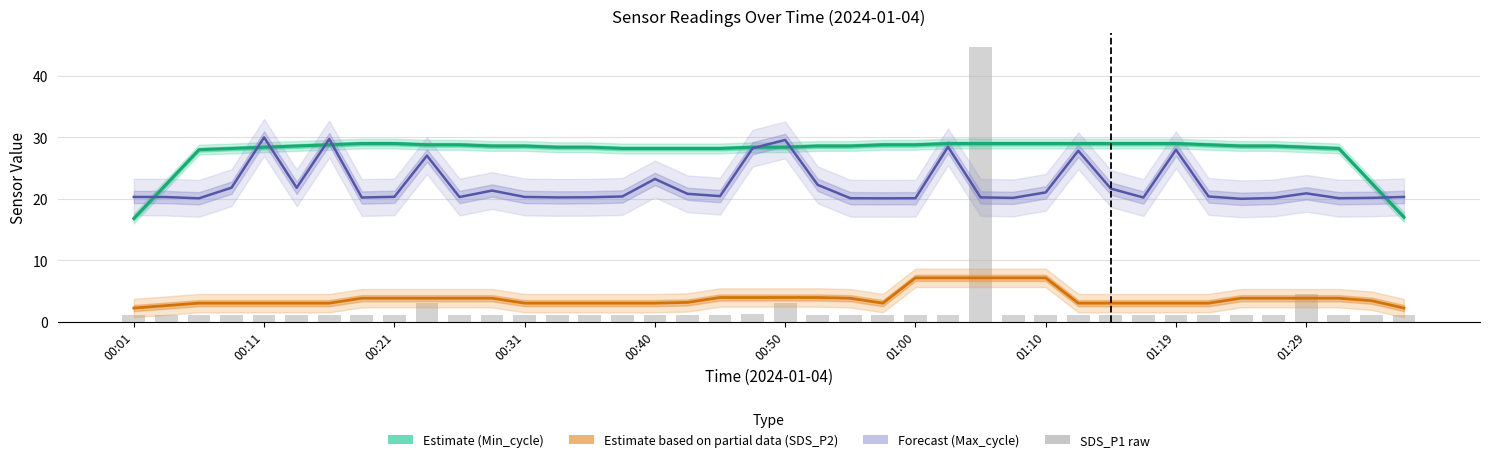

How many groups of bars are there?

40